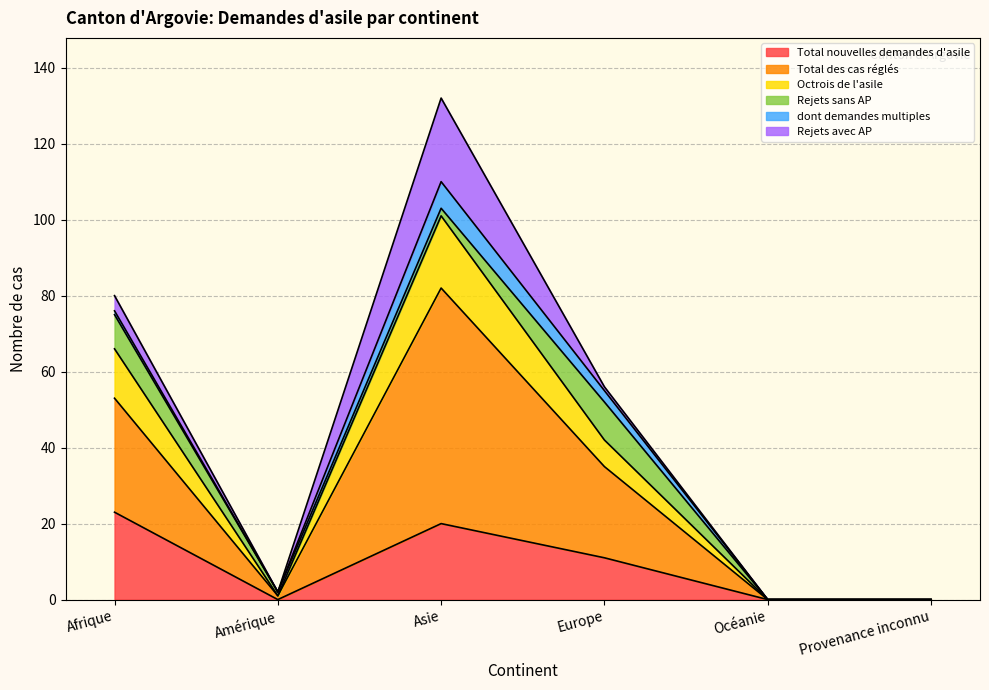

True or false: Total nouvelles demandes d'asile has a value of 0 at Provenance inconnu.

True